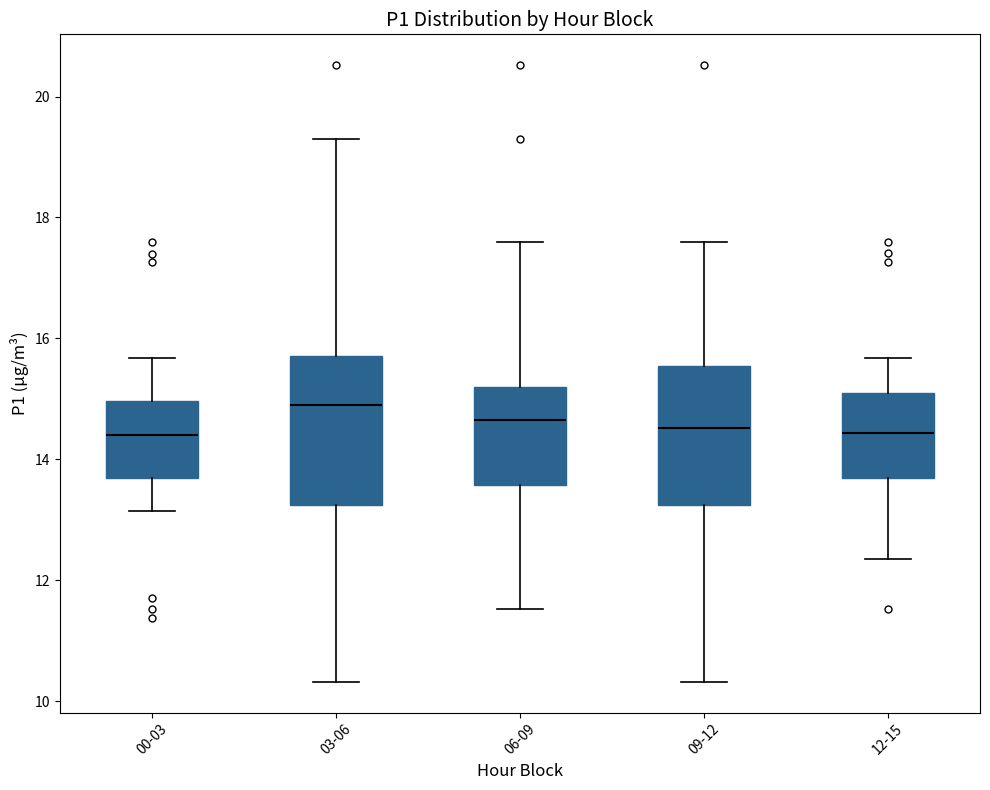

Where is the lower edge of the box for 00-03 on the y-axis? The values are not printed on the chart, so give them approximately, as read against the axis.

13.6